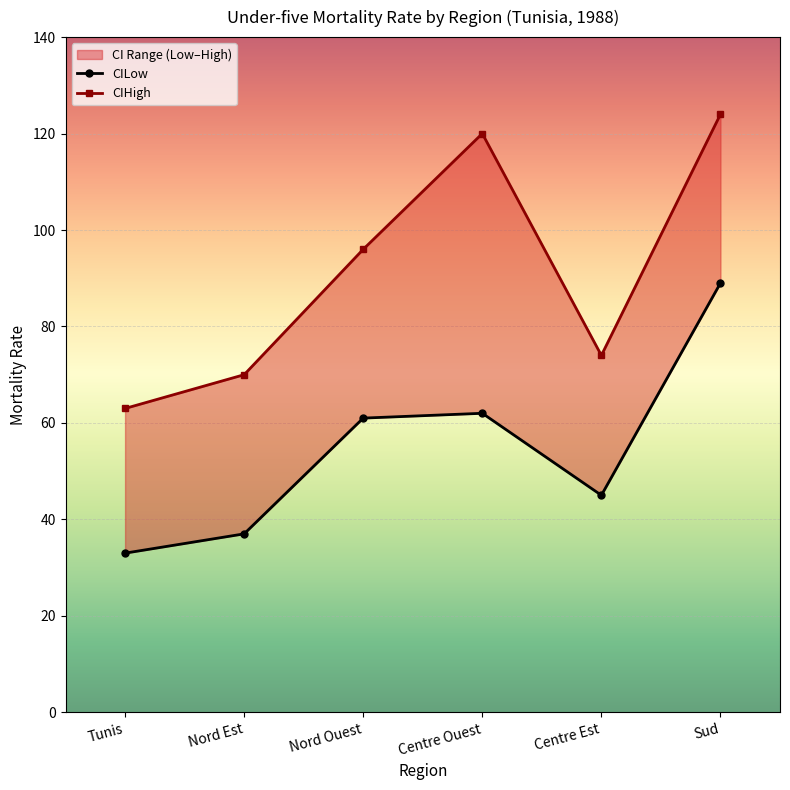

Reading left to right, extract all data points from this chart.

CILow: Tunis=33	Nord Est=37	Nord Ouest=61	Centre Ouest=62	Centre Est=45	Sud=89
CIHigh: Tunis=63	Nord Est=70	Nord Ouest=96	Centre Ouest=120	Centre Est=74	Sud=124